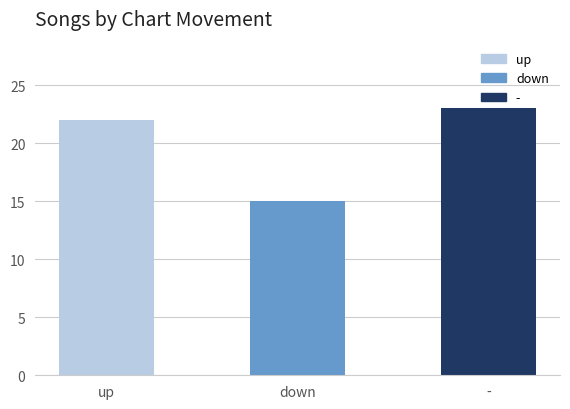

Rank the categories by value from lowest to highest.

down, up, -